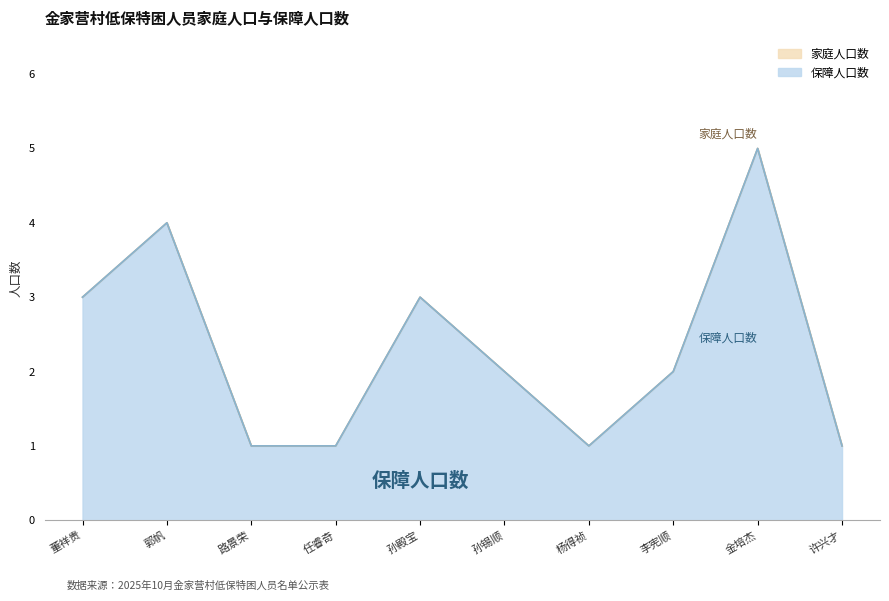

What is the difference between the maximum and minimum values in the 保障人口数 series?

4